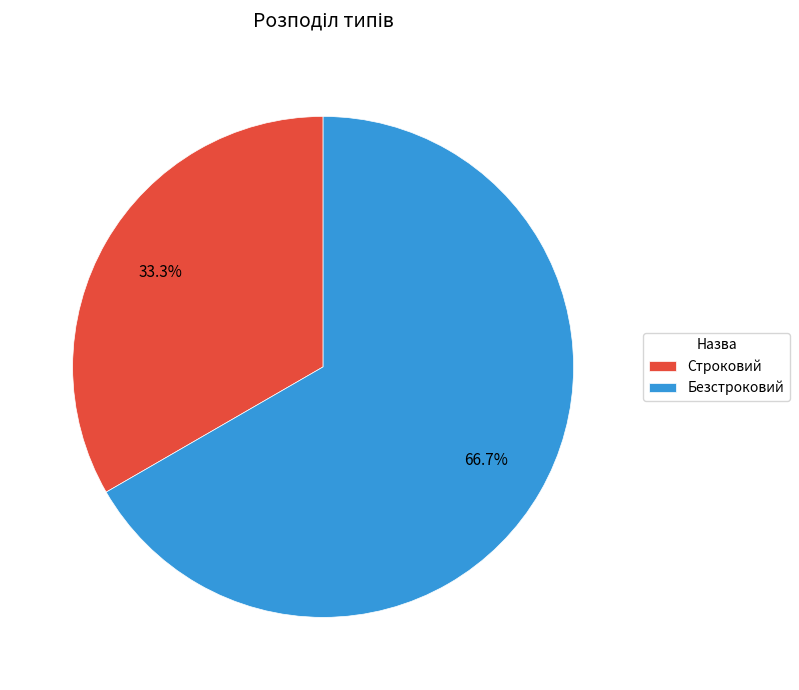

To the nearest percent, what is the combined percentage of Строковий and Безстроковий?

100%